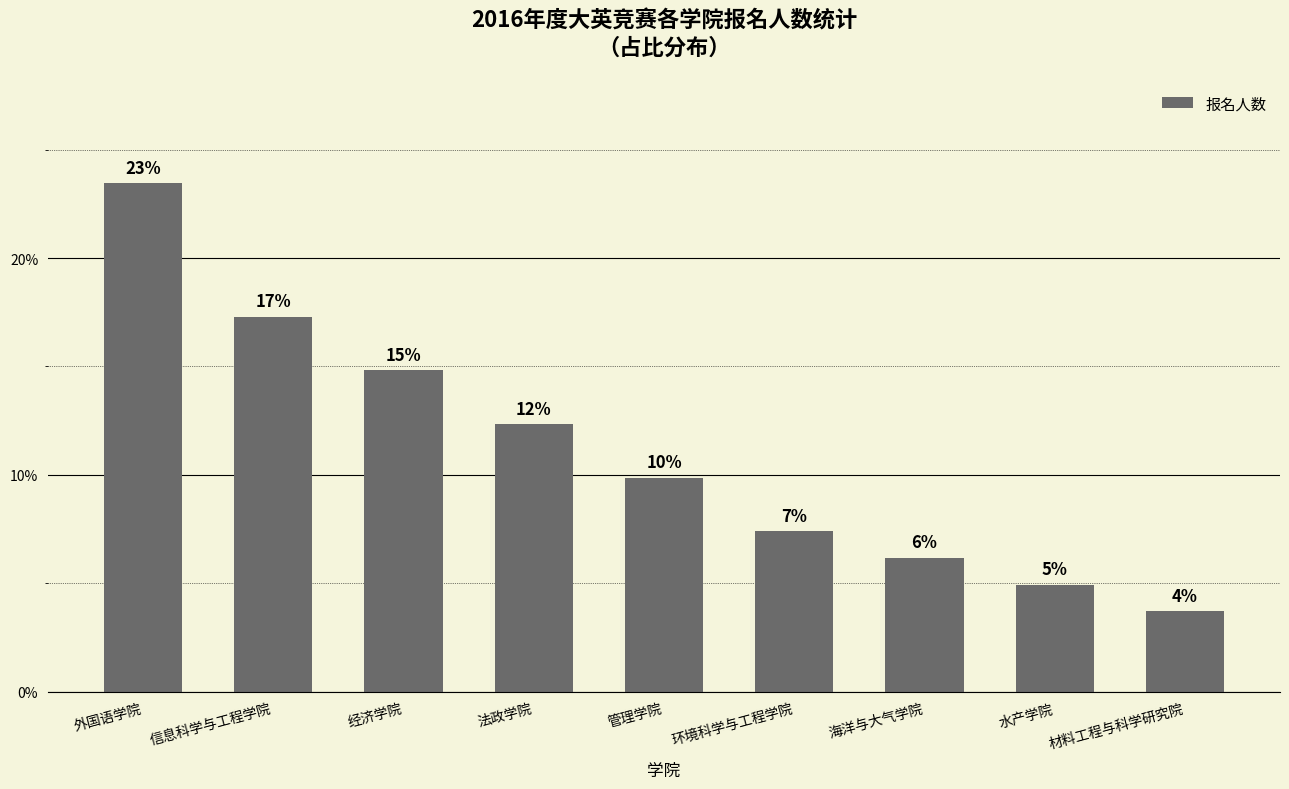

What position from the right is 材料工程与科学研究院?

1